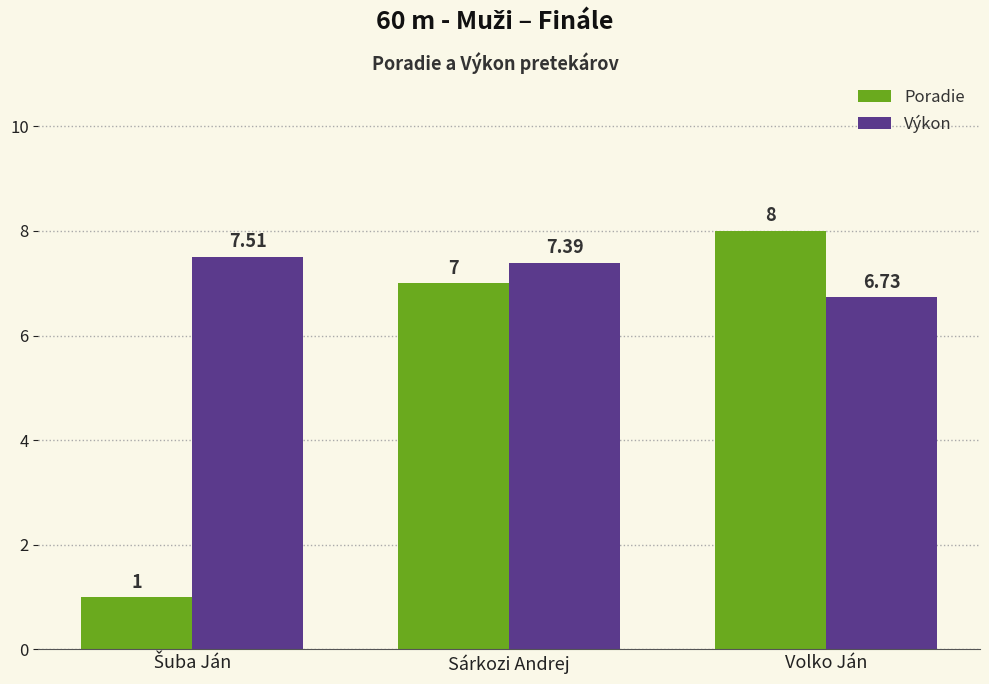

Rank the series by their average value, from lowest to highest.

Poradie, Výkon